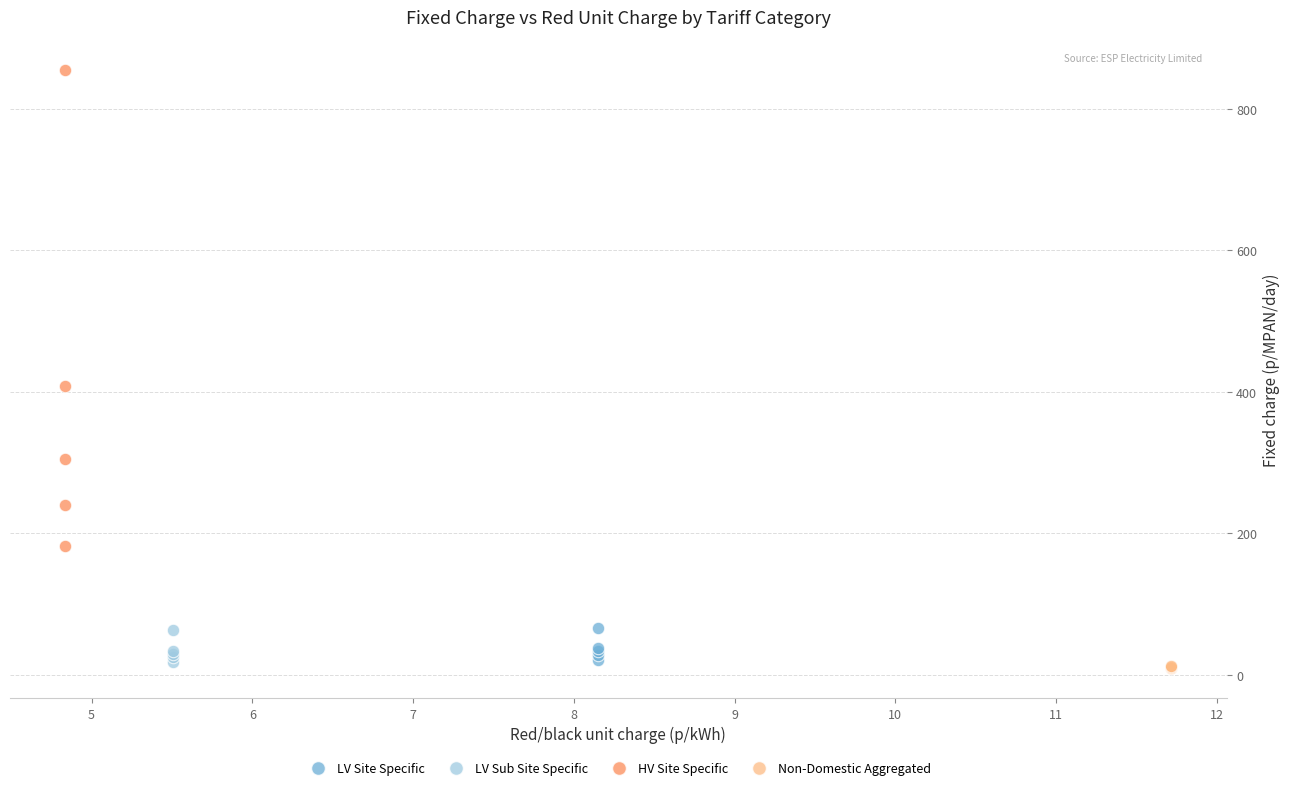

Which series contains the highest Y value?

HV Site Specific